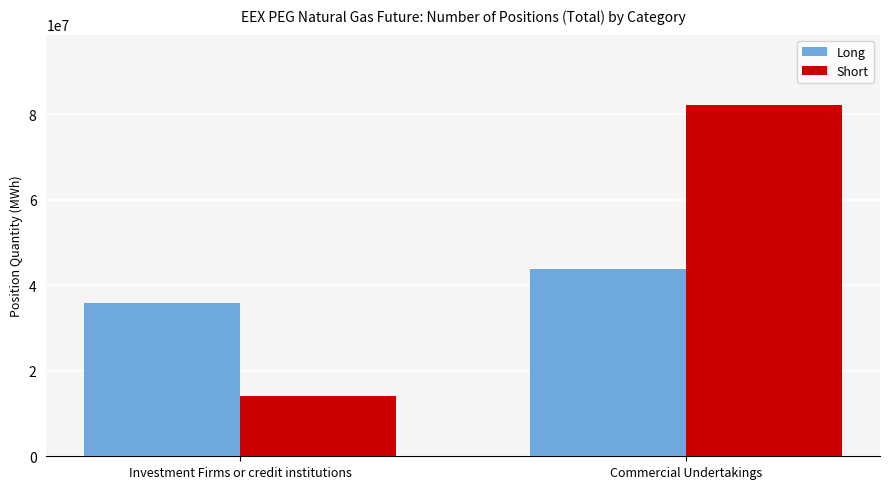

What is the greatest value displayed?

82197098